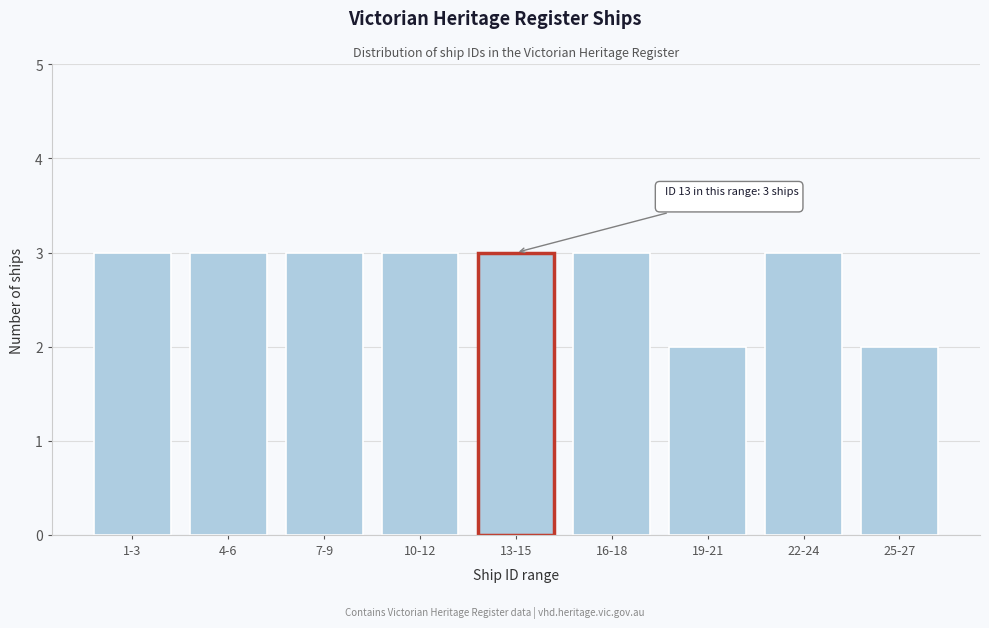

Reading left to right, what are all the values shown in this chart?

3	3	3	3	3	3	2	3	2